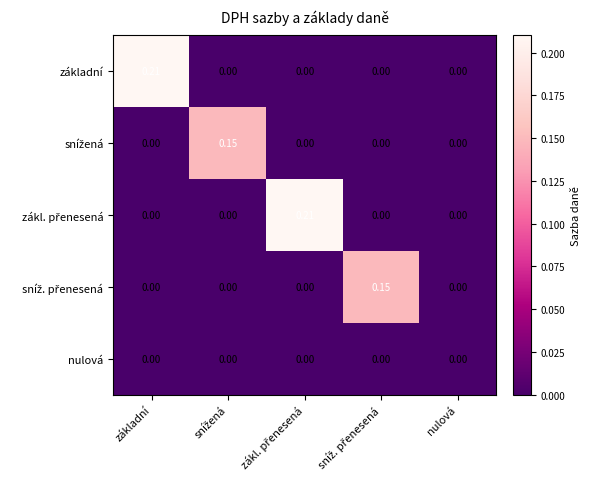

Count the number of data series in this chart.

5